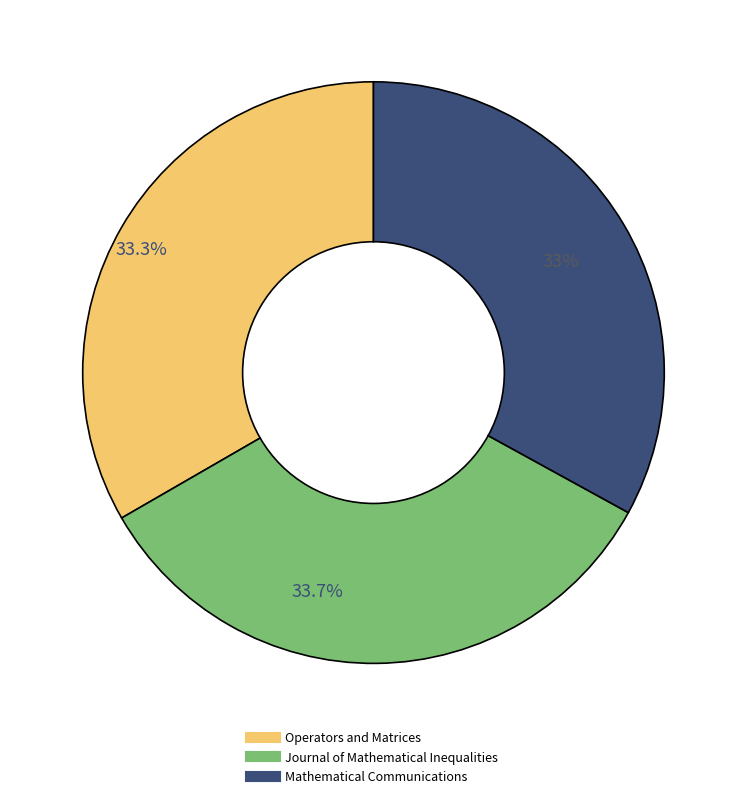

To the nearest percent, what portion does Operators and Matrices represent?

33%